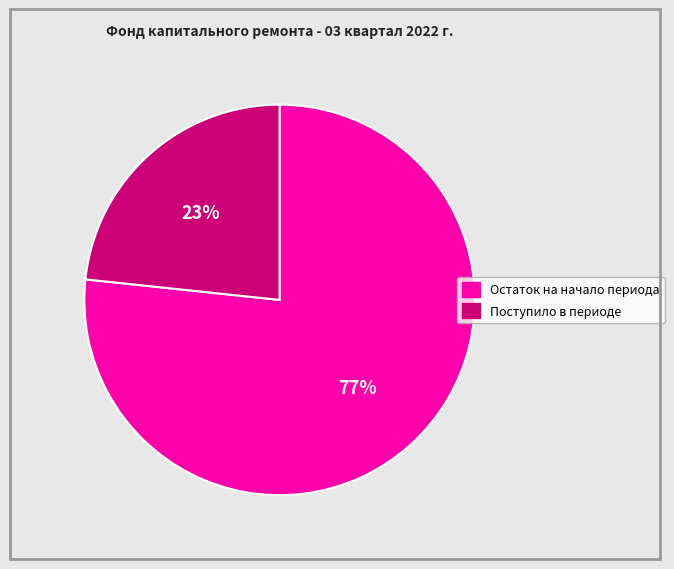

Is there any slice that represents more than half of the pie?

Yes